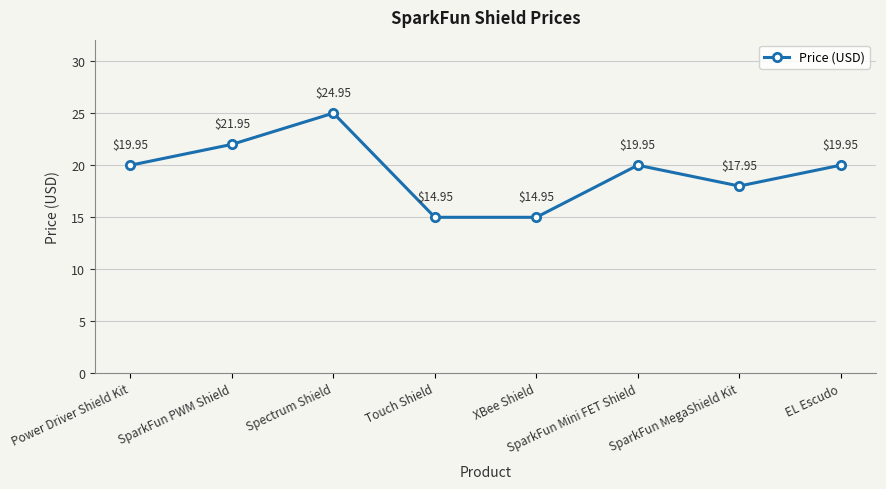

Where does the data first go above 19?

Power Driver Shield Kit